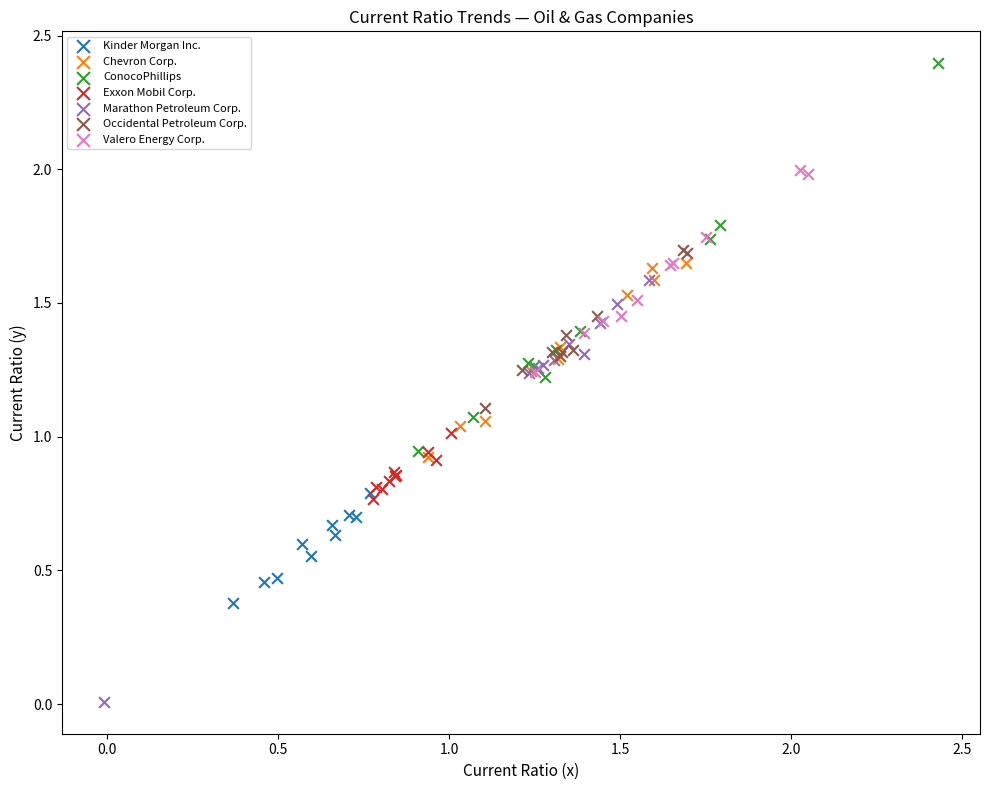

Which series contains the highest Y value?

ConocoPhillips